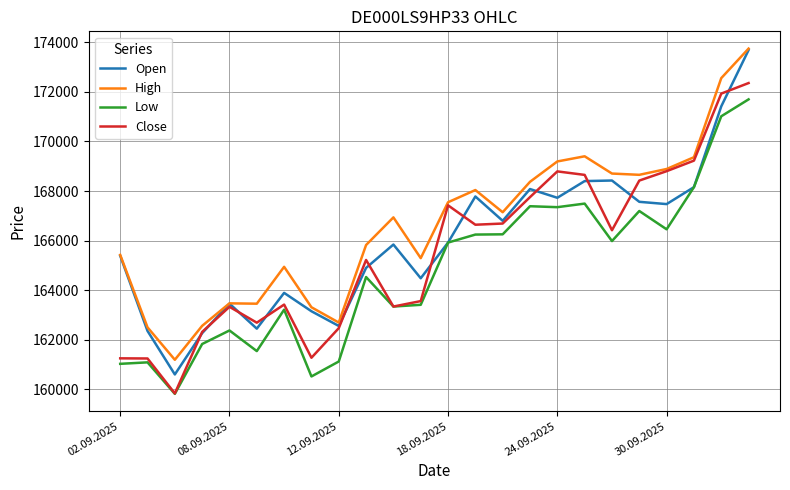

Which series has the largest range (max minus min)?

Open